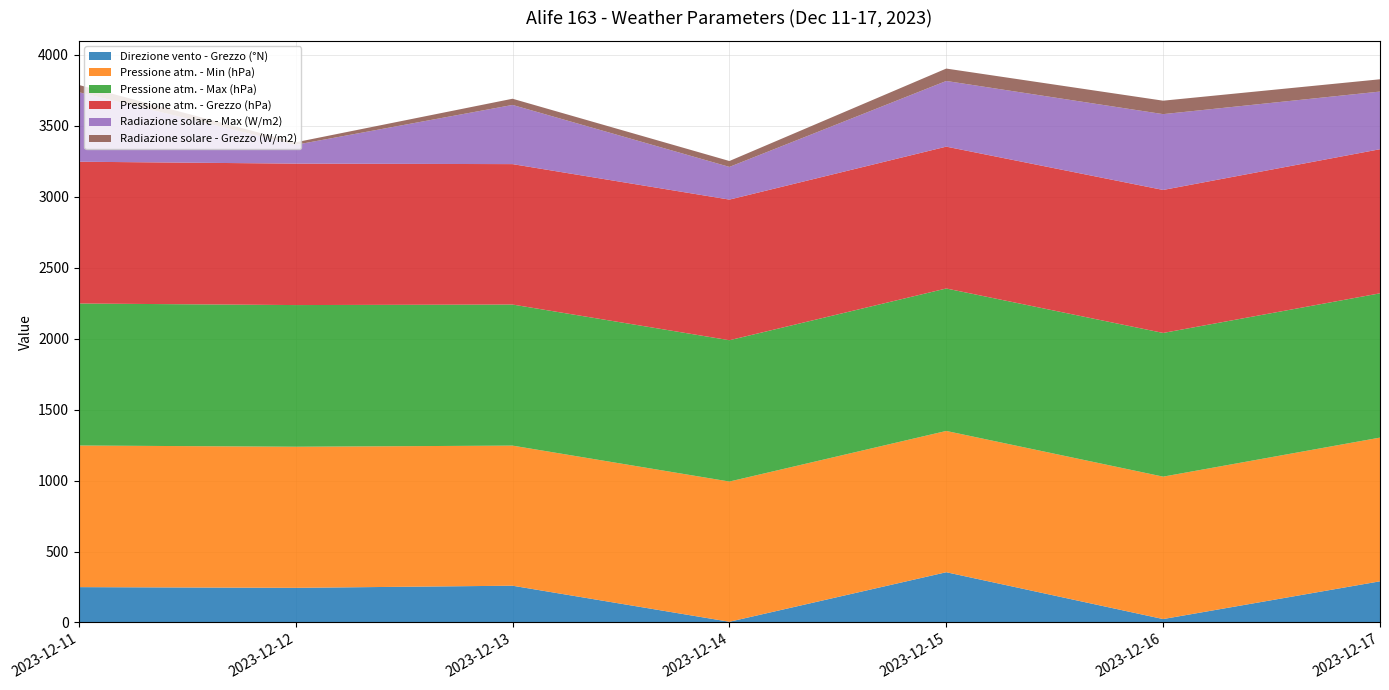

Reading left to right, what are all the values shown in this chart?

Direzione vento - Grezzo (°N): 249.0	244.0	259.0	5.0	354.0	24.0	290.0
Pressione atm. - Min (hPa): 997.8	994.1	987.1	987.9	995.4	1003.4	1012.5
Pressione atm. - Max (hPa): 1000.5	998.2	993.9	995.7	1003.7	1012.5	1016.6
Pressione atm. - Grezzo (hPa): 999.0	996.6	989.4	990.8	999.4	1007.5	1015.2
Radiazione solare - Max (W/m2): 489.8	132.4	416.9	230.3	462.7	534.1	406.3
Radiazione solare - Grezzo (W/m2): 51.0	17.7	43.7	41.6	87.4	94.8	86.5